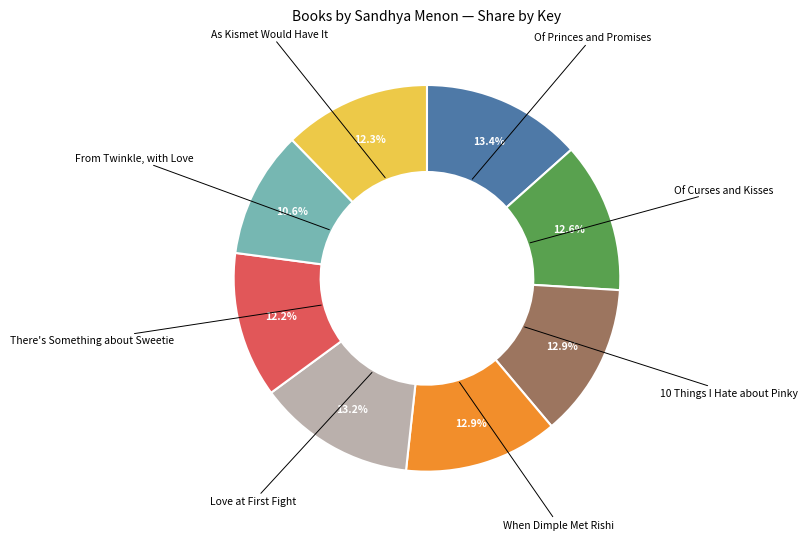

Is there any slice that represents more than half of the pie?

No